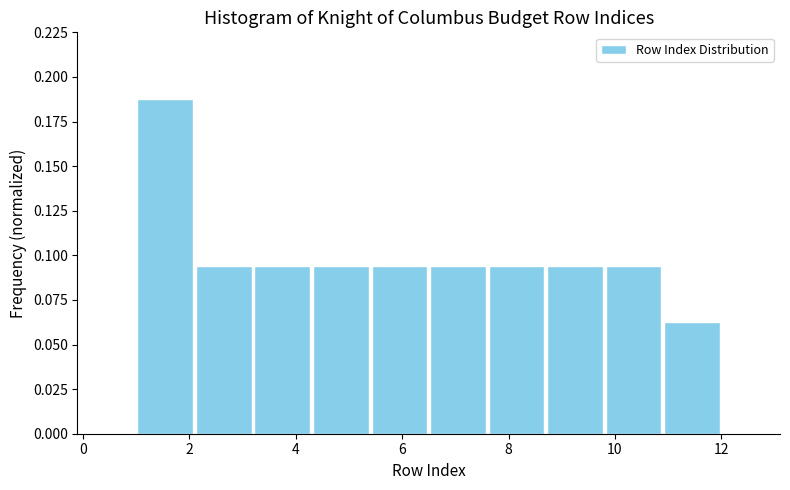

What is the height of the bar covering 3.2 to 4.3 on the x-axis? Neither the bar edges nor the heights are printed on the chart, so give them approximately, as read against the axes.

0.095